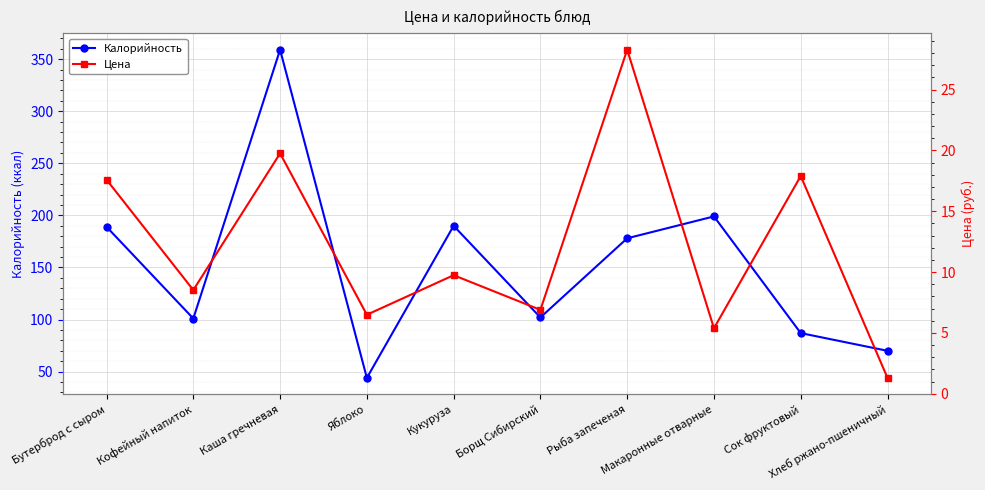

Between Макаронные отварные and Сок фруктовый, which series saw the biggest shift?

Калорийность